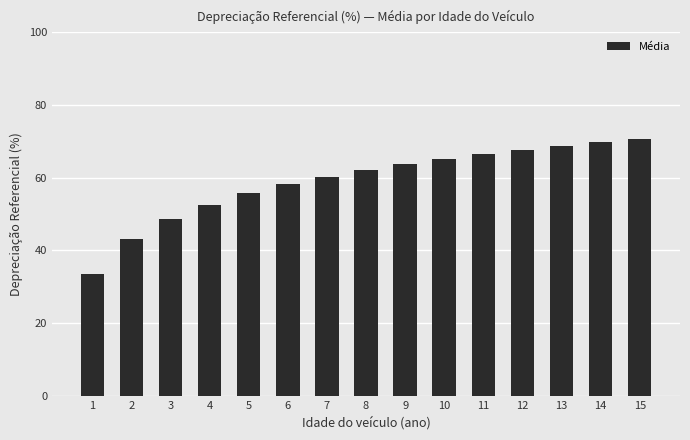

Reading left to right, what are all the values shown in this chart?

33.6	43.1	48.7	52.6	55.7	58.2	60.3	62.1	63.7	65.2	66.5	67.7	68.8	69.8	70.7